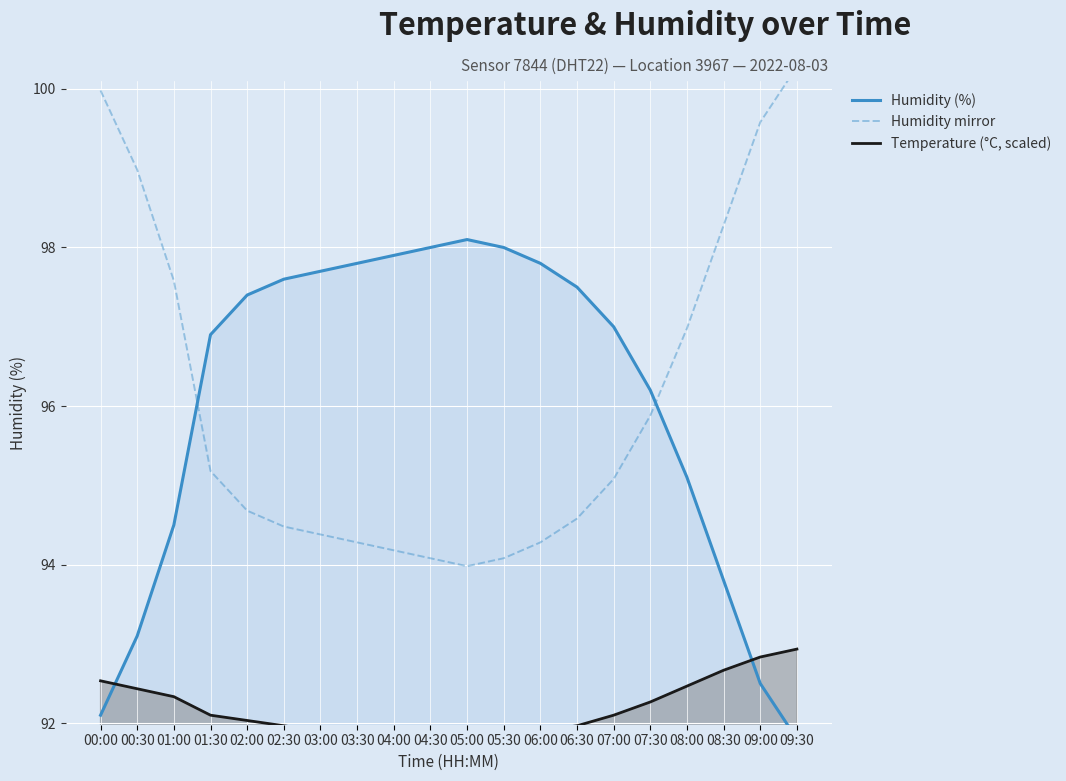

Is it true that Temperature (°C, scaled) equals 37.5 at 05:00?

False